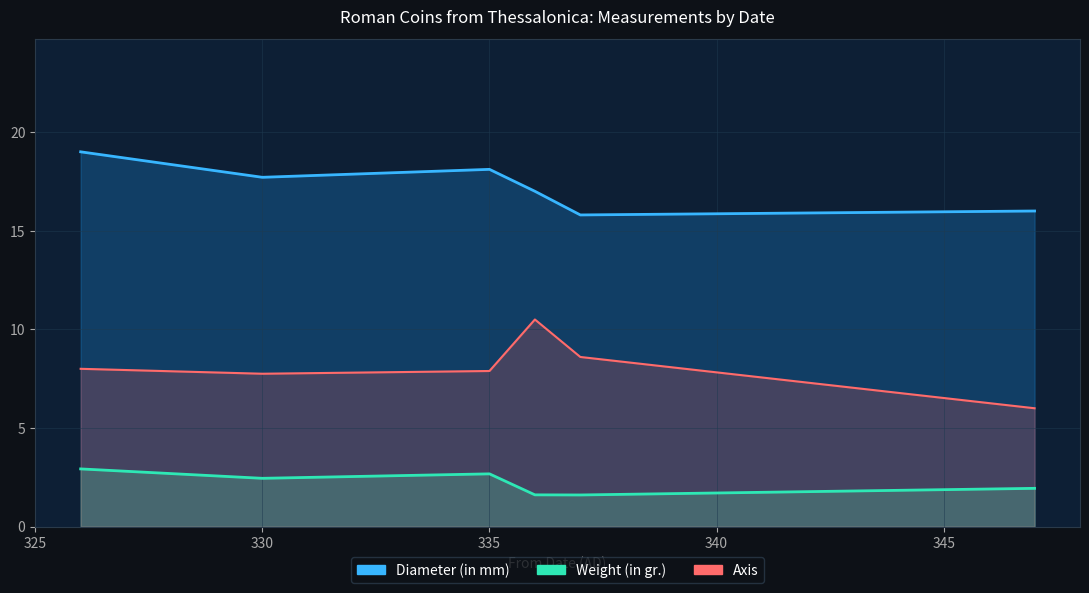

List the series in order of their overall mean, lowest first.

Weight (in gr.), Axis, Diameter (in mm)